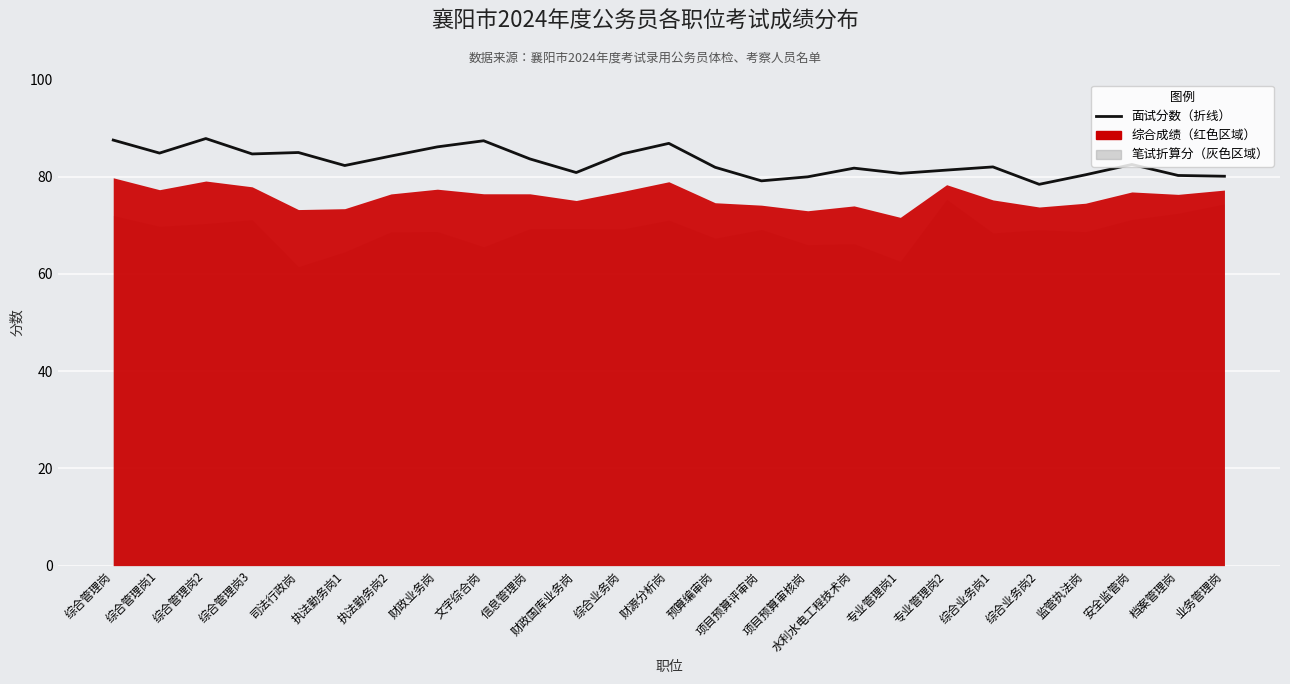

What is the sum of the values at 综合管理岗3 and 综合业务岗?

169.4